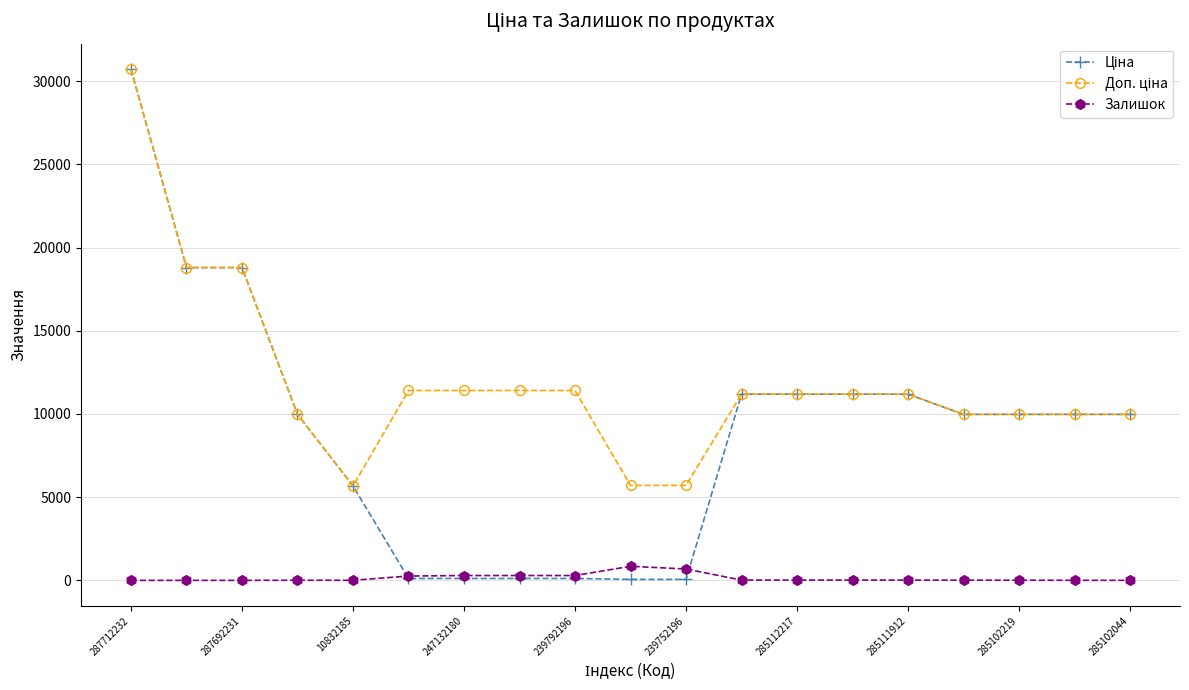

Which series has the largest total across all categories?

Доп. ціна